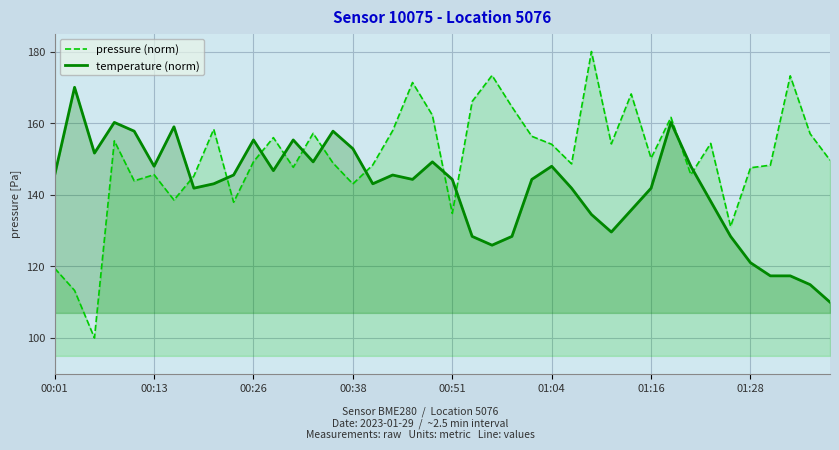

At how many categories does at least one series exceed 154?

25